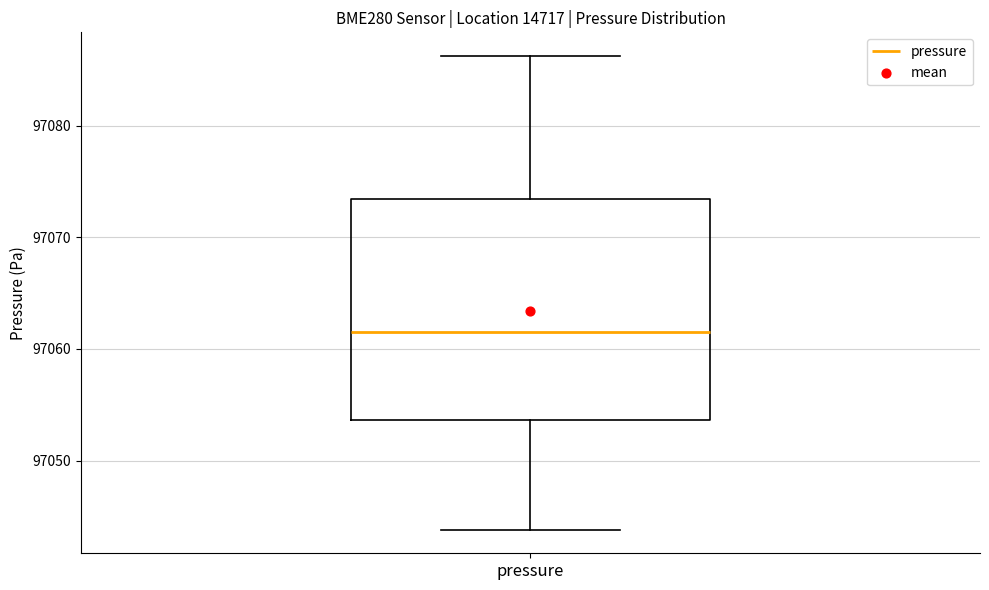

Transcribe this box plot: give where the median line is, the range the box spans, and where the two whiskers end, as read against the y-axis. The values are not printed on the chart, so give them approximately, as read against the axis.

median 97062, box 97054 to 97073, whiskers 97044 to 97086